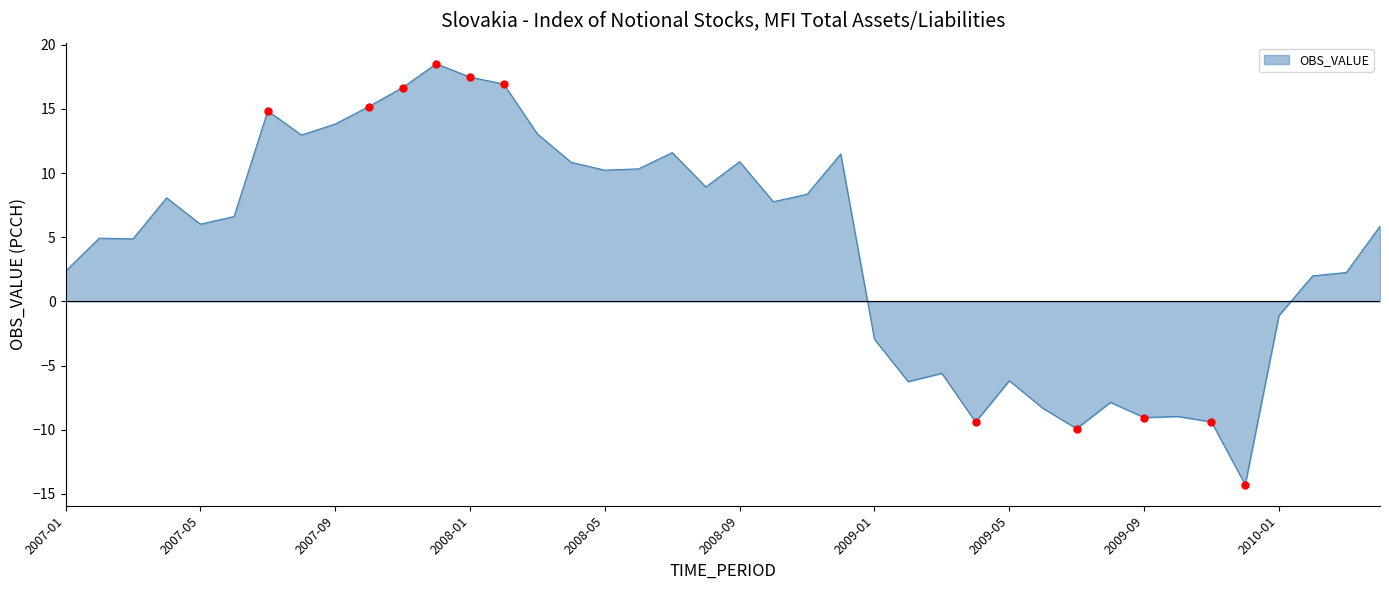

What is the average value?

4.3